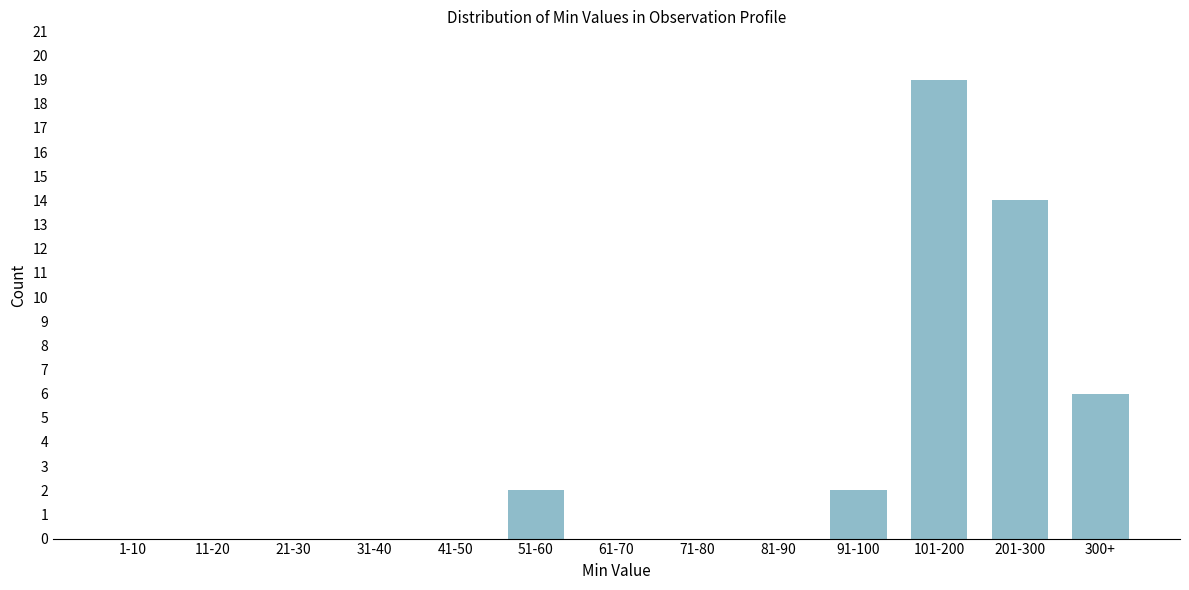

Reading left to right, list all the values displayed in this chart.

1-10=0	11-20=0	21-30=0	31-40=0	41-50=0	51-60=2	61-70=0	71-80=0	81-90=0	91-100=2	101-200=19	201-300=14	300+=6